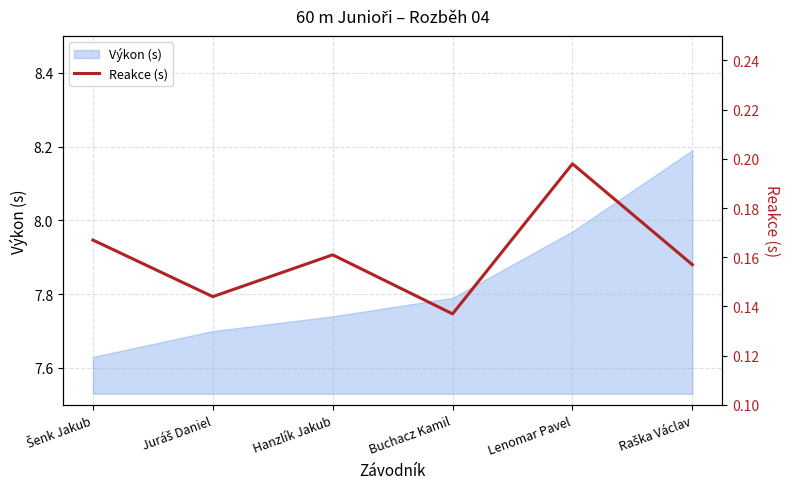

How many lines are shown in the chart?

1